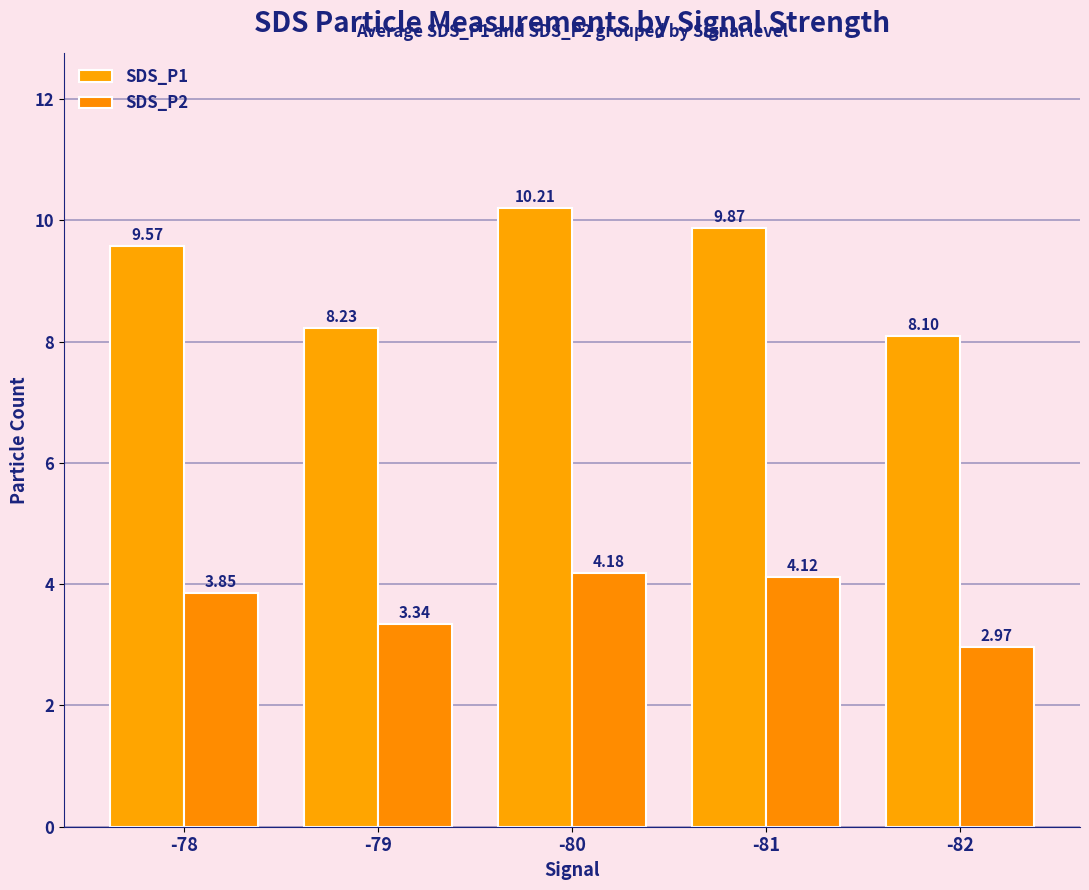

What is the maximum value for SDS_P1?

10.2